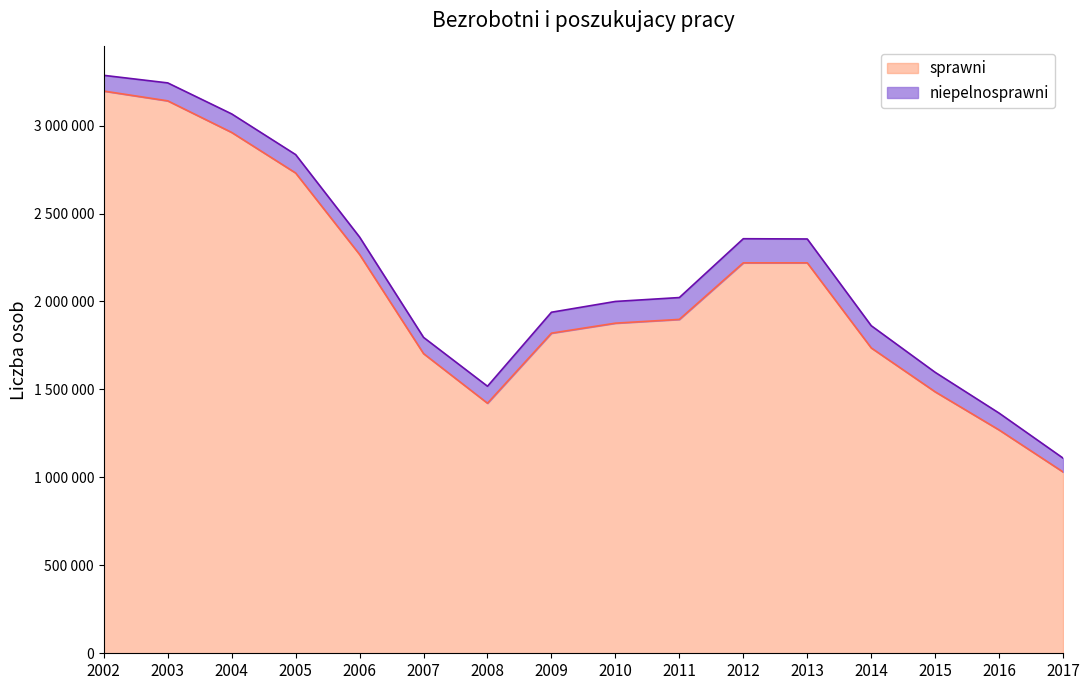

What is the difference between the values at 2013 and 2008?

798125